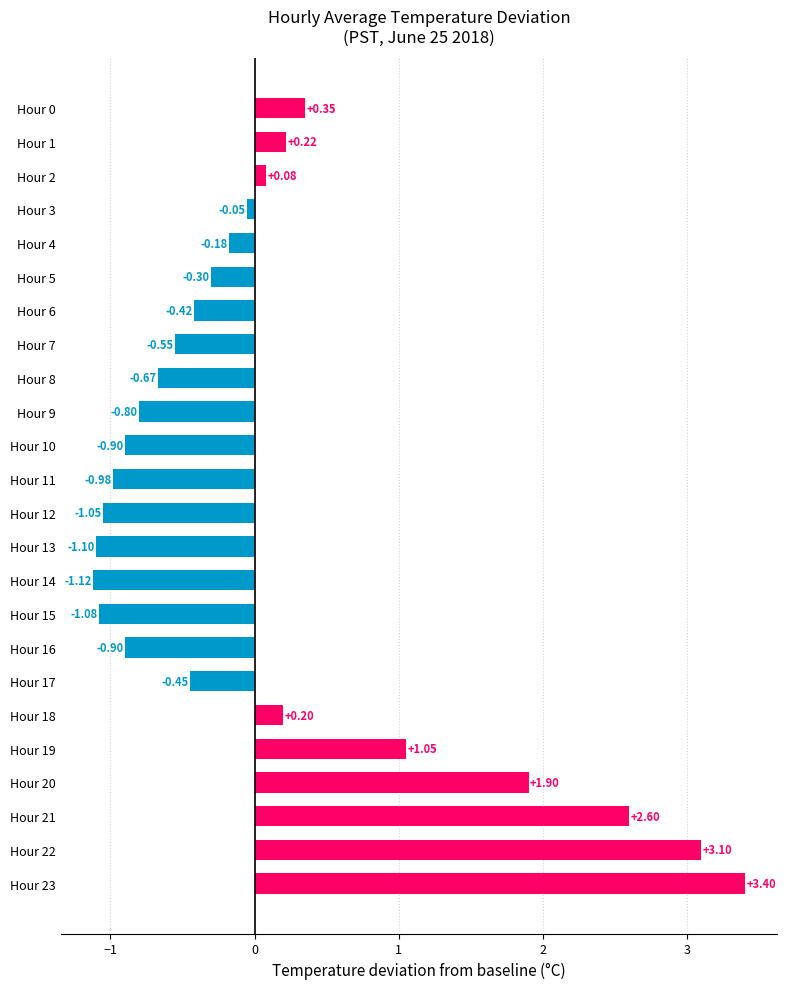

Does the chart contain stacked bars?

No